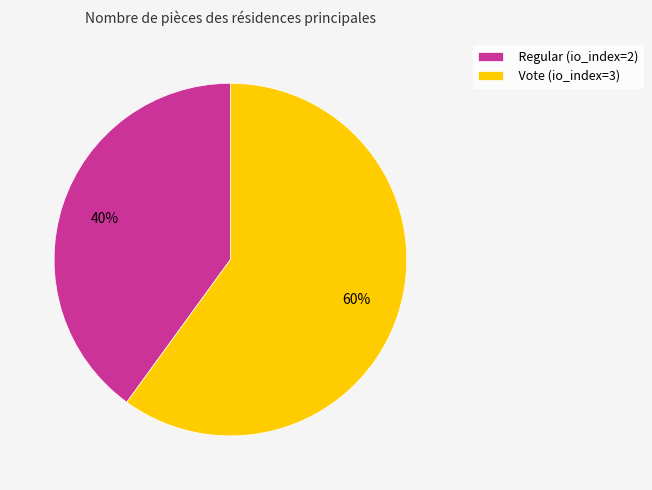

To the nearest percent, what is the average slice percentage?

50%